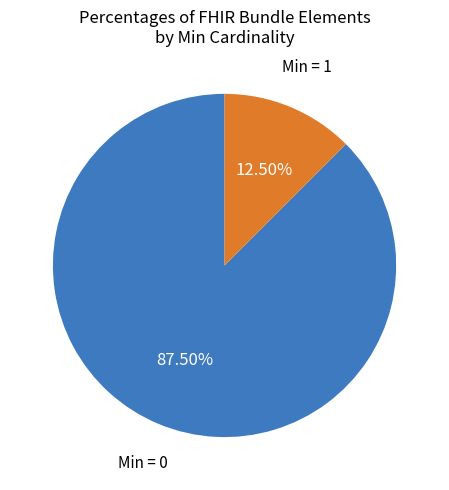

Rank the categories by value from lowest to highest.

Min = 1, Min = 0